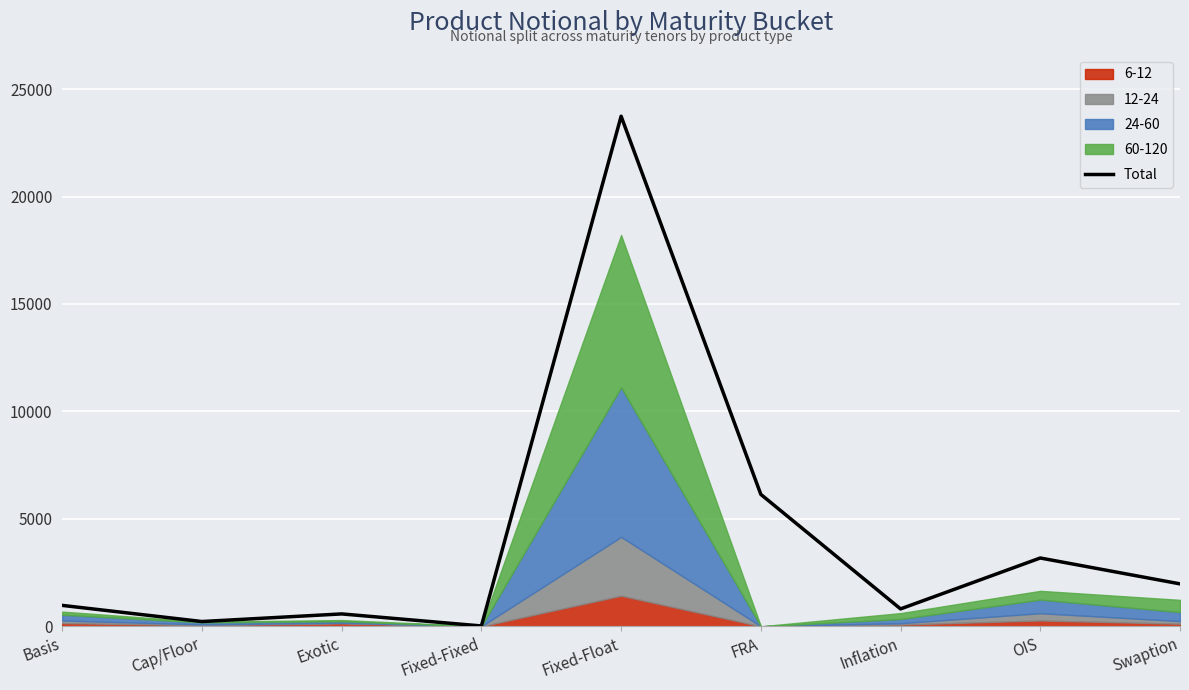

List the labels in order of value, smallest first.

Fixed-Fixed, Cap/Floor, Exotic, Inflation, Basis, Swaption, OIS, FRA, Fixed-Float